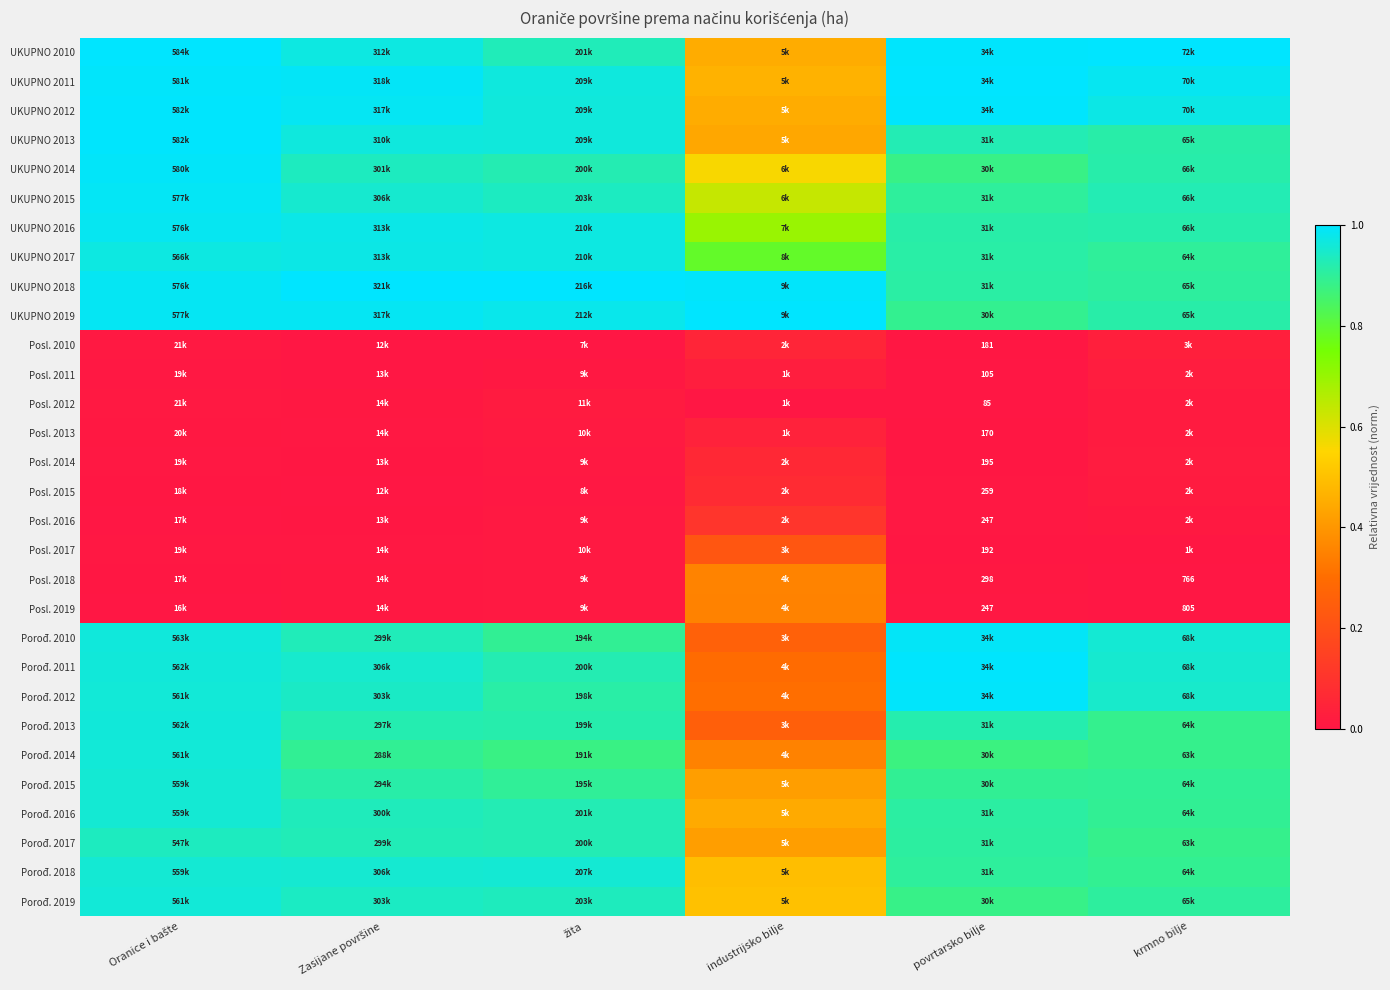

The value of Porođ. 2016 at Zasijane površine is 1.6. True or false?

False